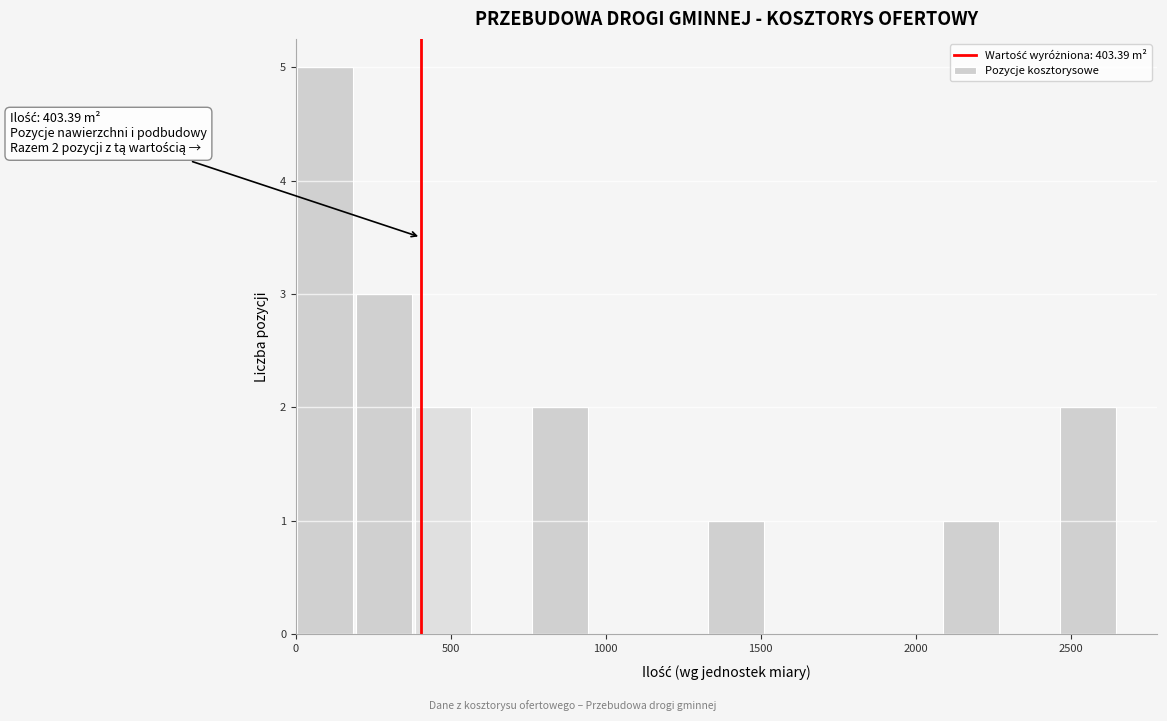

Read against the x-axis, roughly where is the centre of the tallest bar?

100